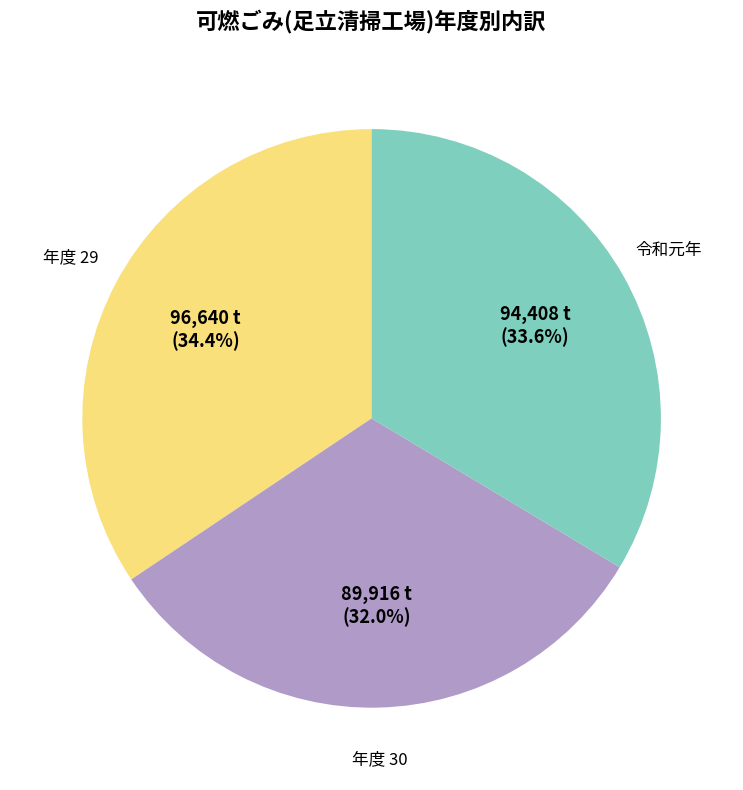

Does any single category account for the majority?

No